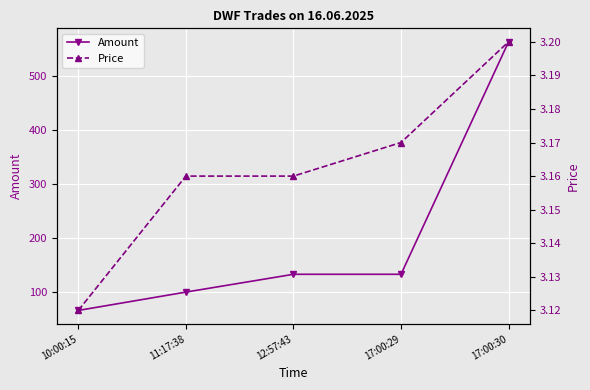

What is the highest value of the Amount series?

564